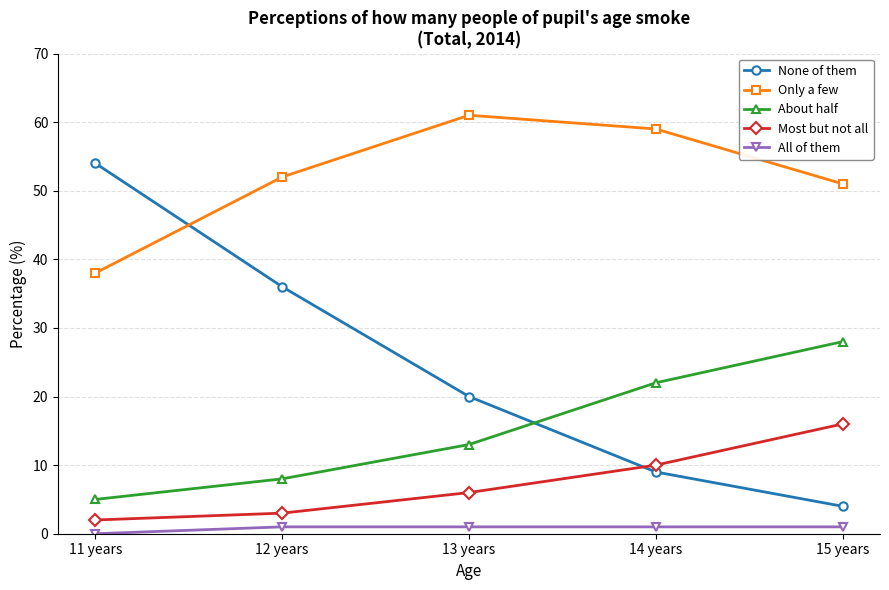

Where is Only a few nearest to the value 49?

15 years